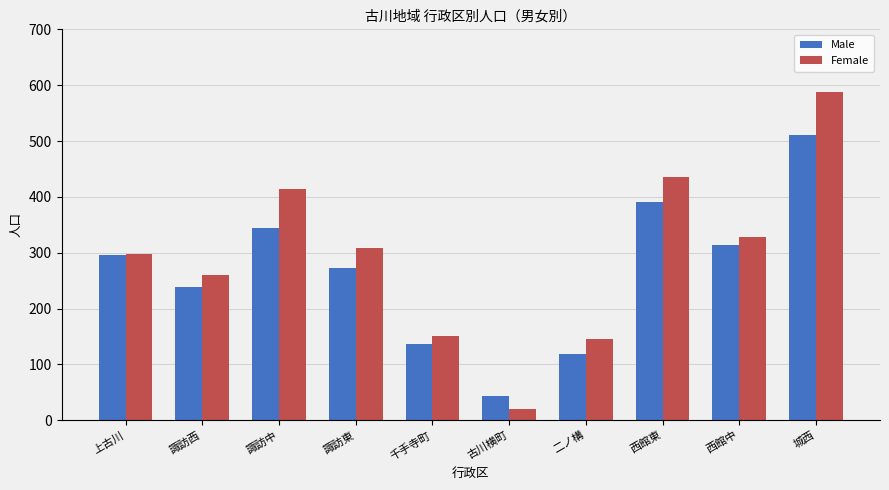

Which series has the largest total across all categories?

Female